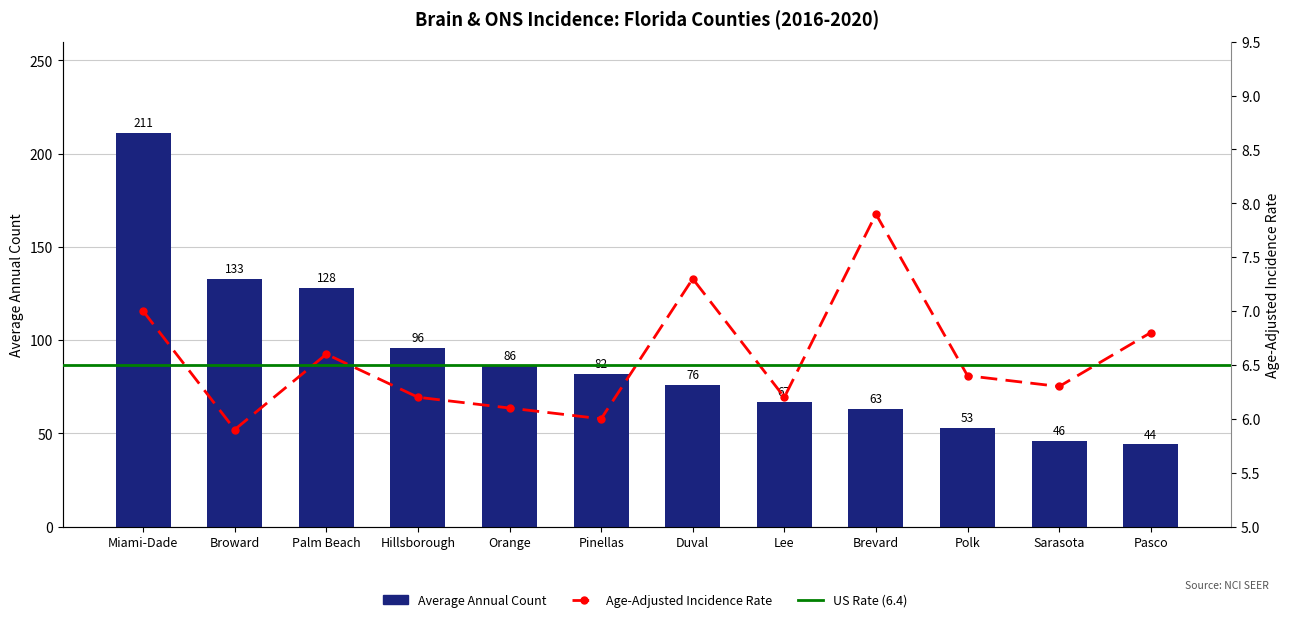

How many data points in Age-Adjusted Incidence Rate are less than 6?

1